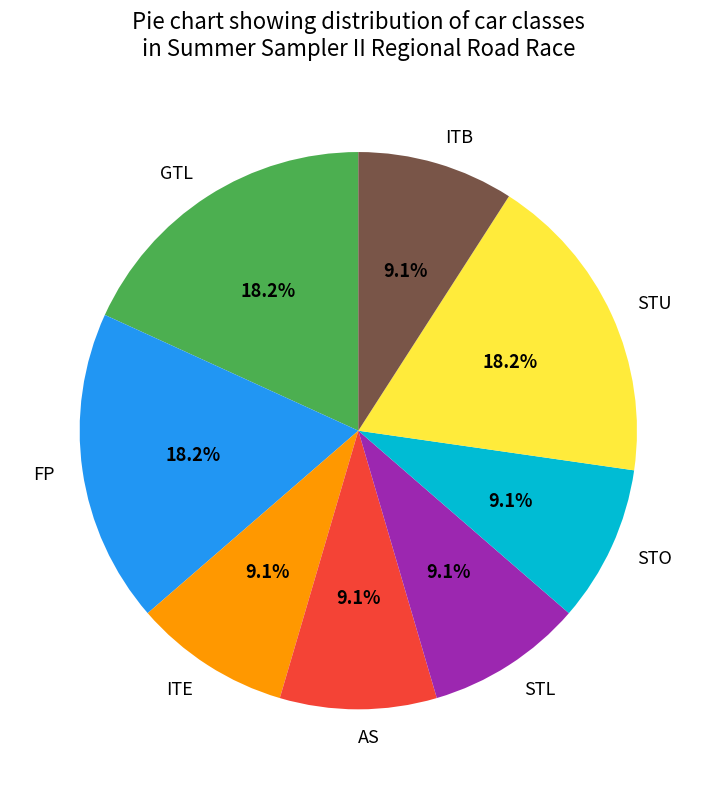

How many slices are in this pie chart?

8